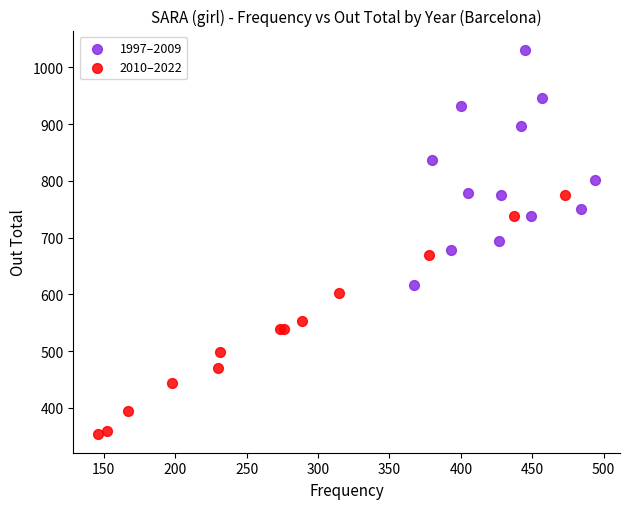

Which series reaches the minimum Y coordinate?

2010–2022